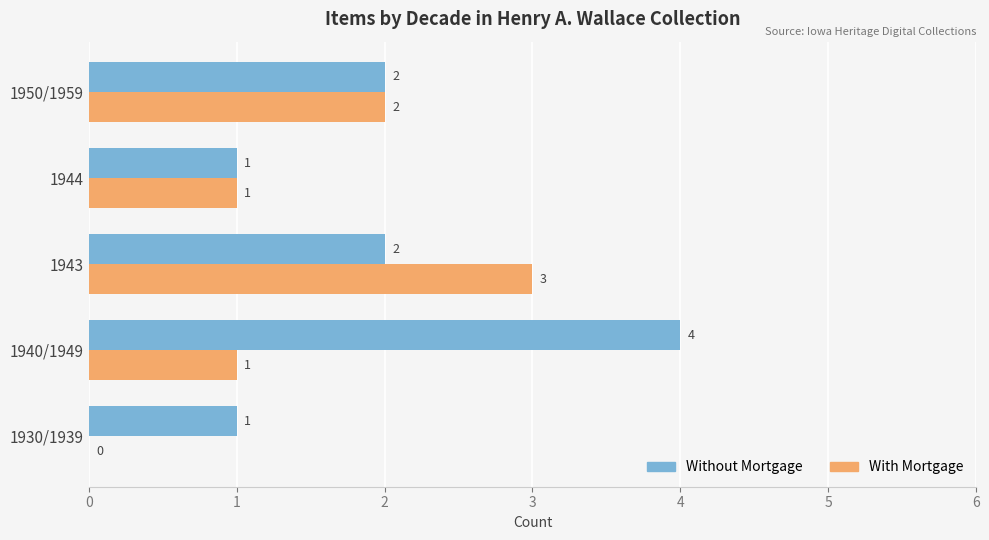

What is the approximate value of Without Mortgage at 1940/1949?

4